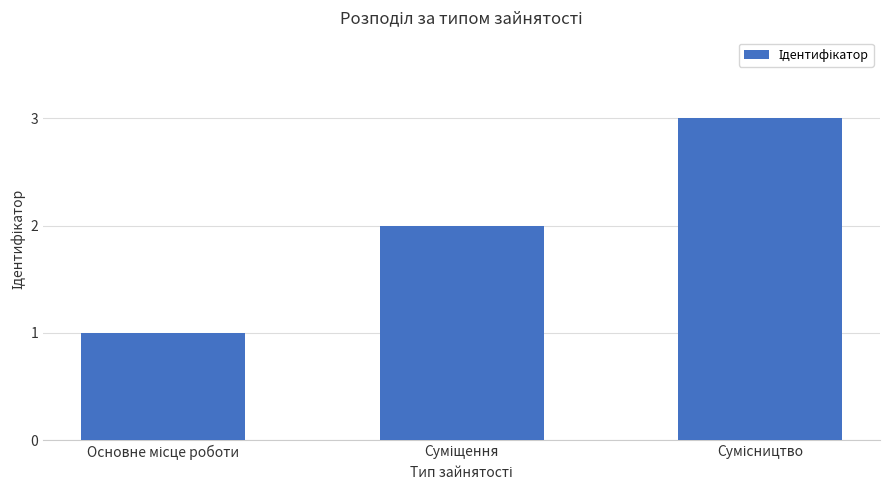

How many values are between 1 and 3?

3